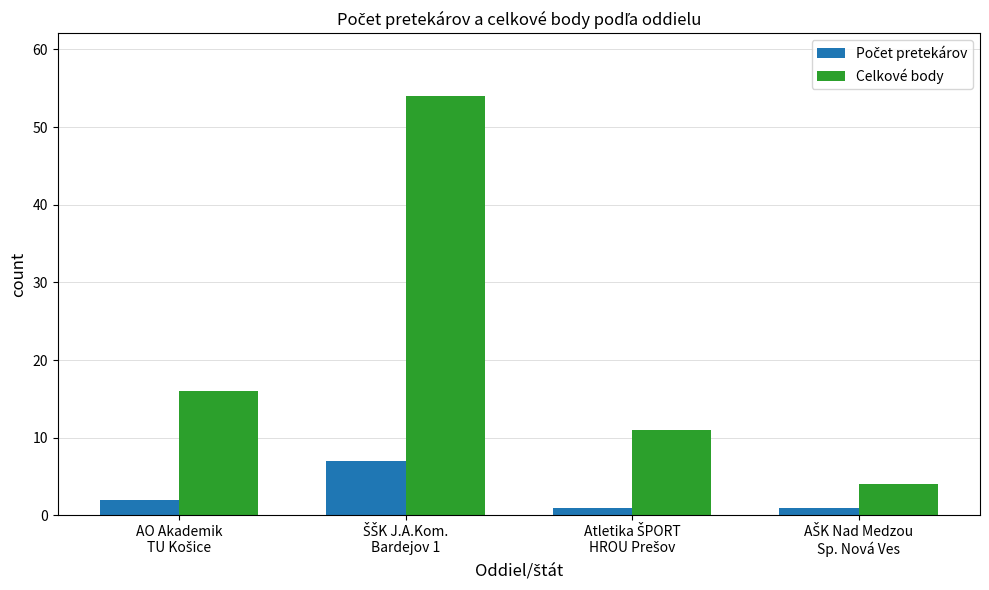

What is the highest value of the Celkové body series?

54